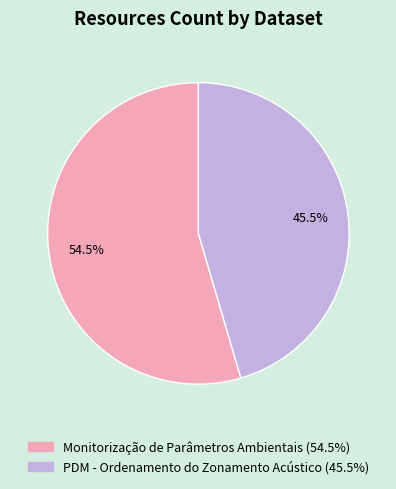

Which has a higher value, PDM - Ordenamento do Zonamento Acústico or Monitorização de Parâmetros Ambientais?

Monitorização de Parâmetros Ambientais